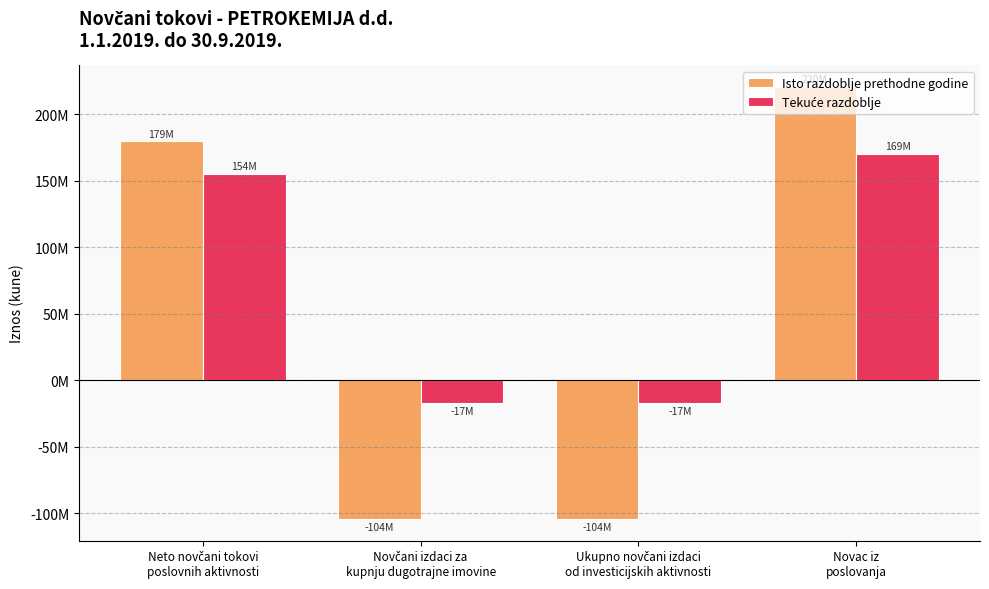

Are the bars grouped side by side (vs. stacked)?

Yes